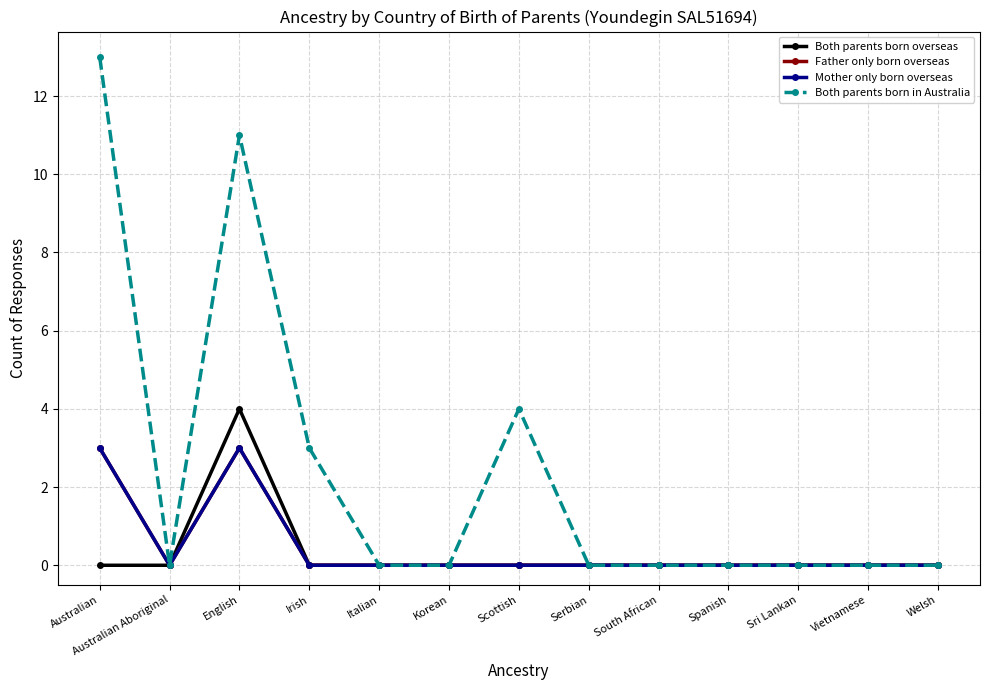

True or false: Father only born overseas and Both parents born in Australia intersect in this chart.

False